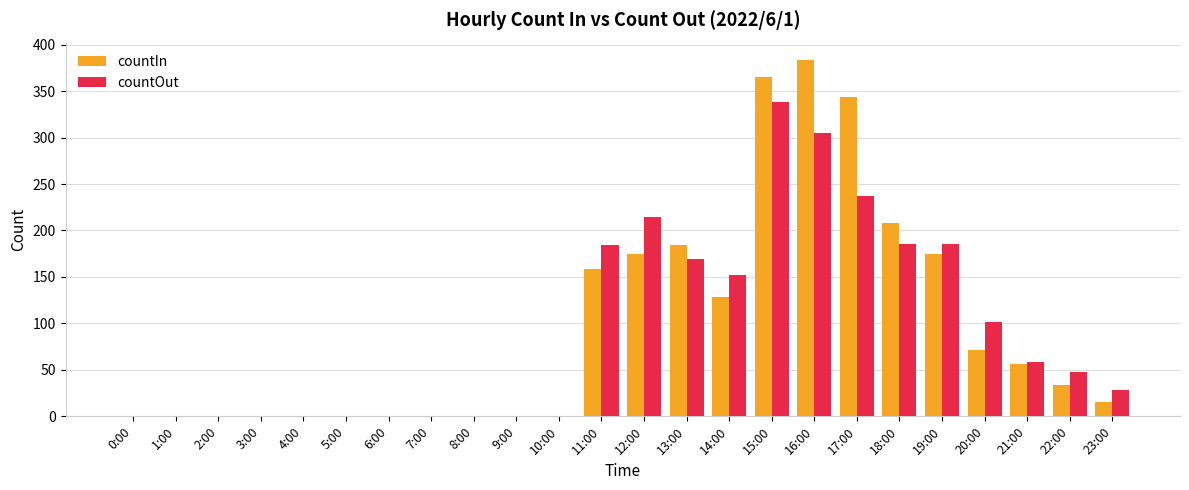

What is the sum of all countOut values?

2205